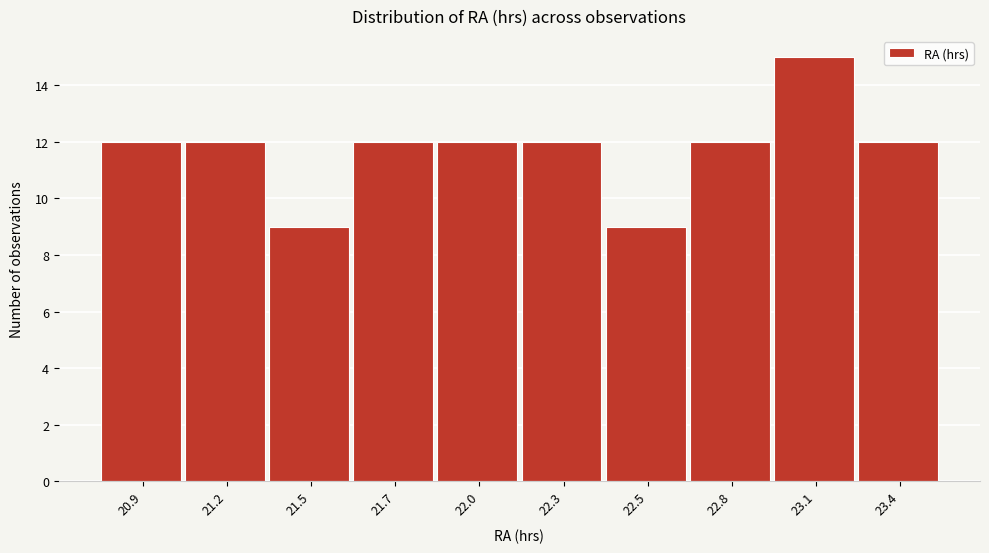

Reading right to left, what are all the values shown in this chart?

12	15	12	9	12	12	12	9	12	12